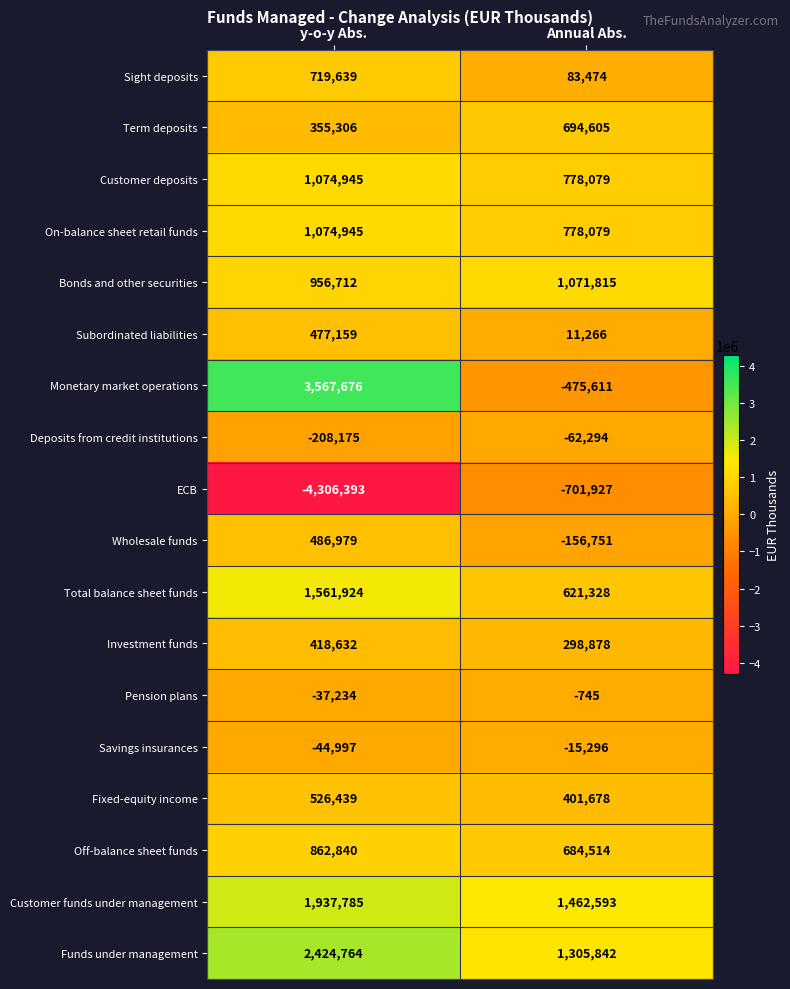

Which series has the largest total across all categories?

Funds under management